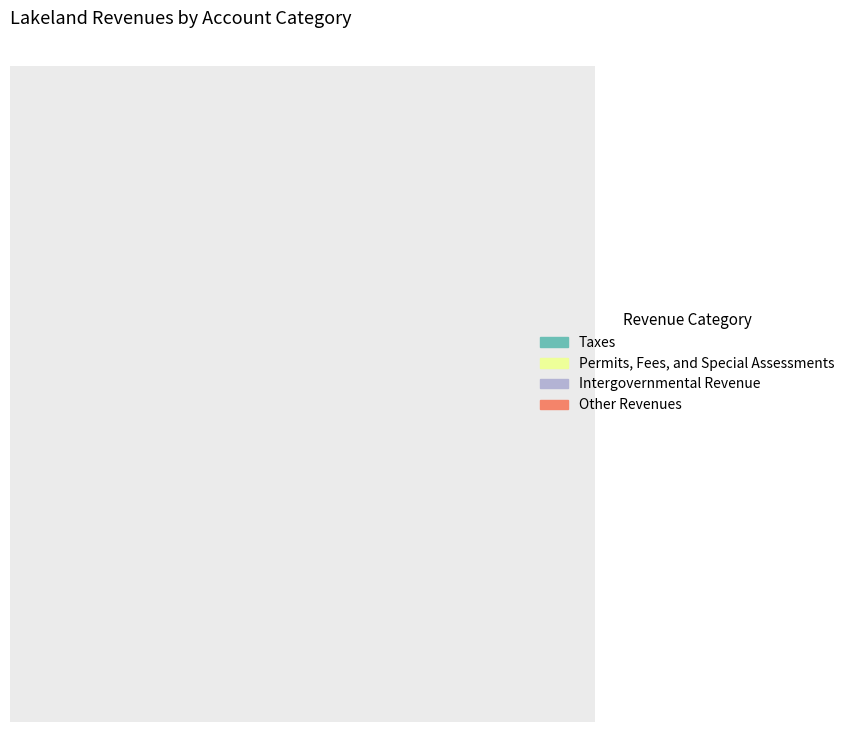

To the nearest percent, what is the combined percentage of Taxes and Intergovernmental Revenue?

73%